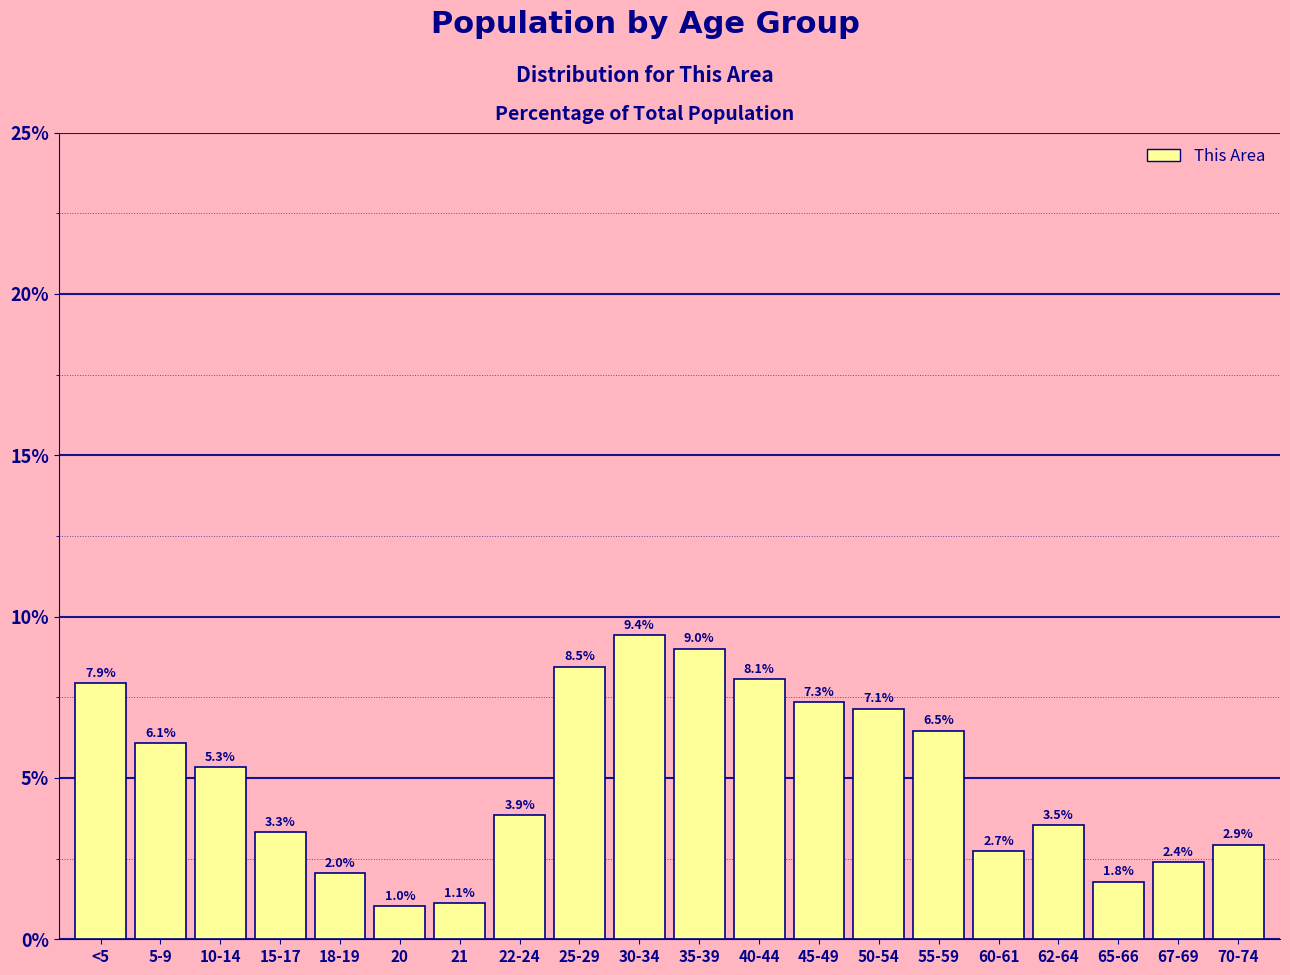

Reading right to left, what are all the values shown in this chart?

70-74=2.9	67-69=2.4	65-66=1.8	62-64=3.5	60-61=2.7	55-59=6.5	50-54=7.1	45-49=7.3	40-44=8.1	35-39=9.0	30-34=9.4	25-29=8.5	22-24=3.9	21=1.1	20=1.0	18-19=2.0	15-17=3.3	10-14=5.3	5-9=6.1	<5=7.9